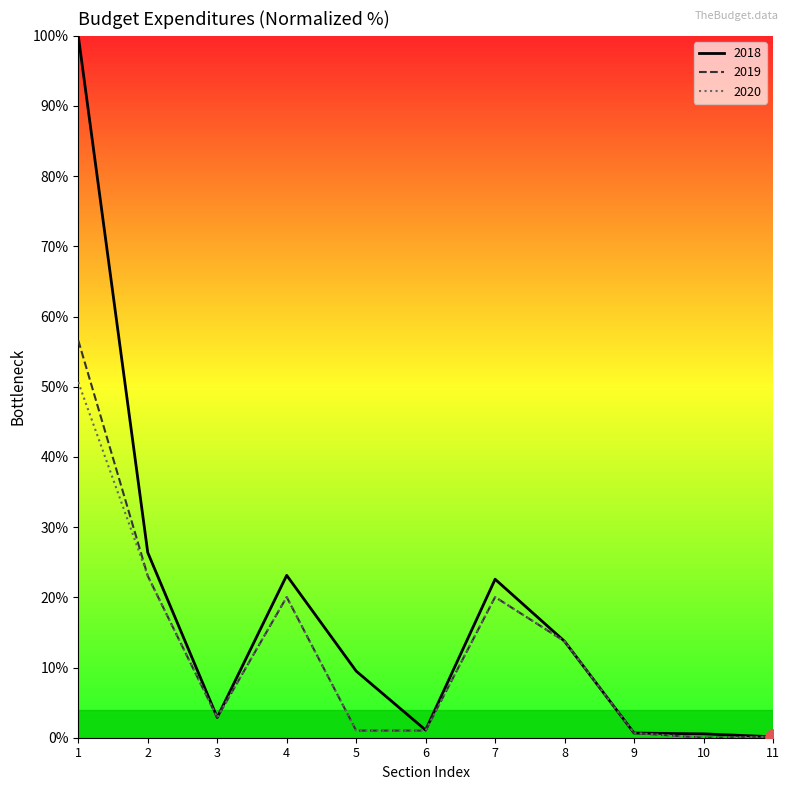

Which series has the largest total across all categories?

2018